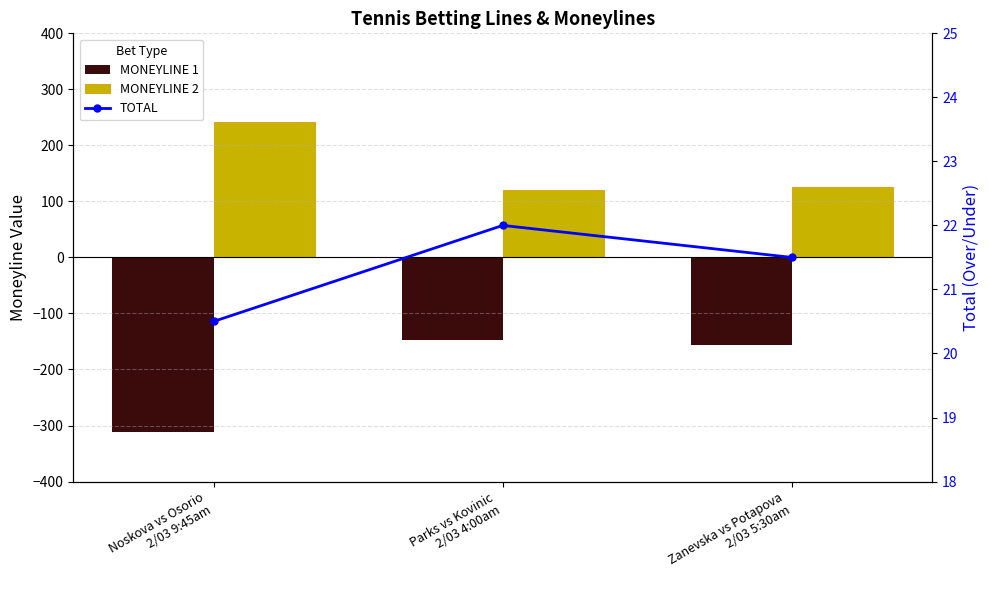

What is the sum of all MONEYLINE 1 values?

-615.0